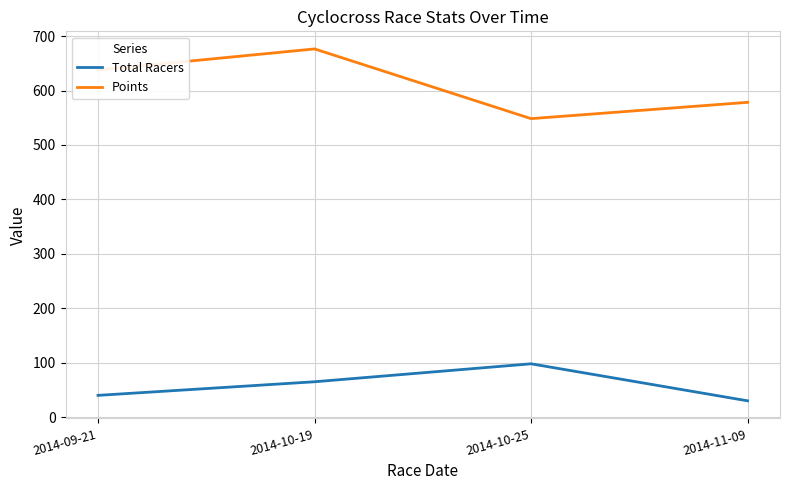

Read the Points value at 2014-09-21.

637.8